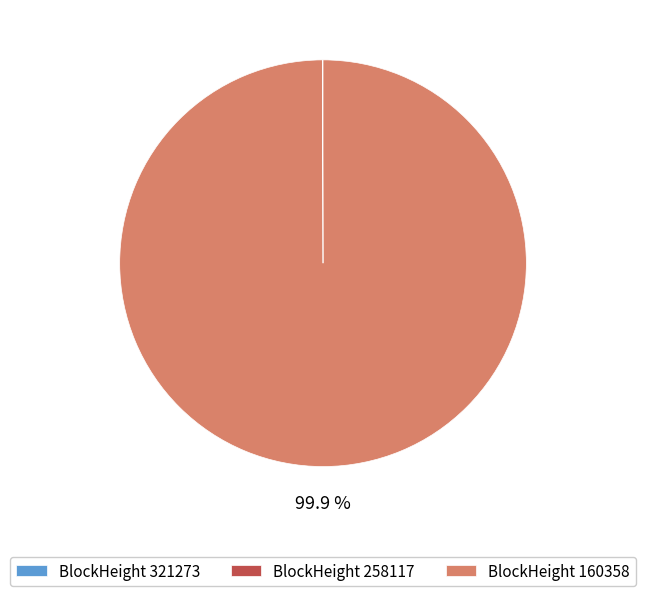

Which slice is the largest?

BlockHeight 160358